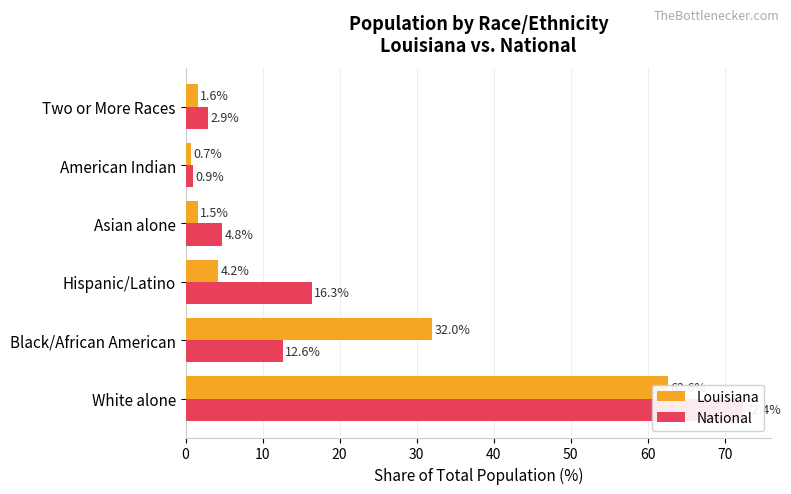

How many groups of bars are there?

6